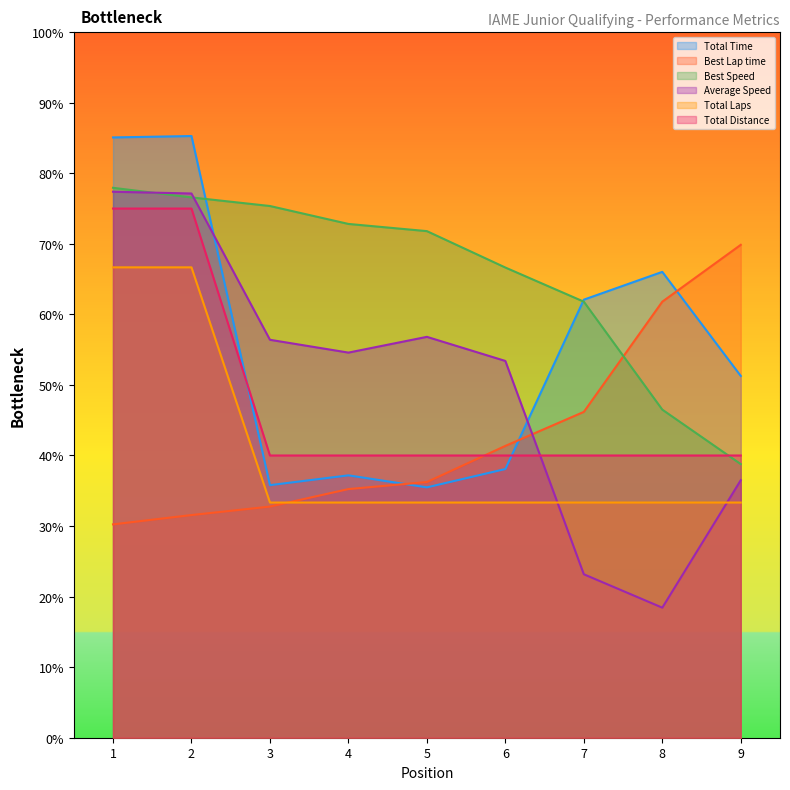

Rank the categories by Best Lap time value from highest to lowest.

9, 8, 7, 6, 5, 4, 3, 2, 1